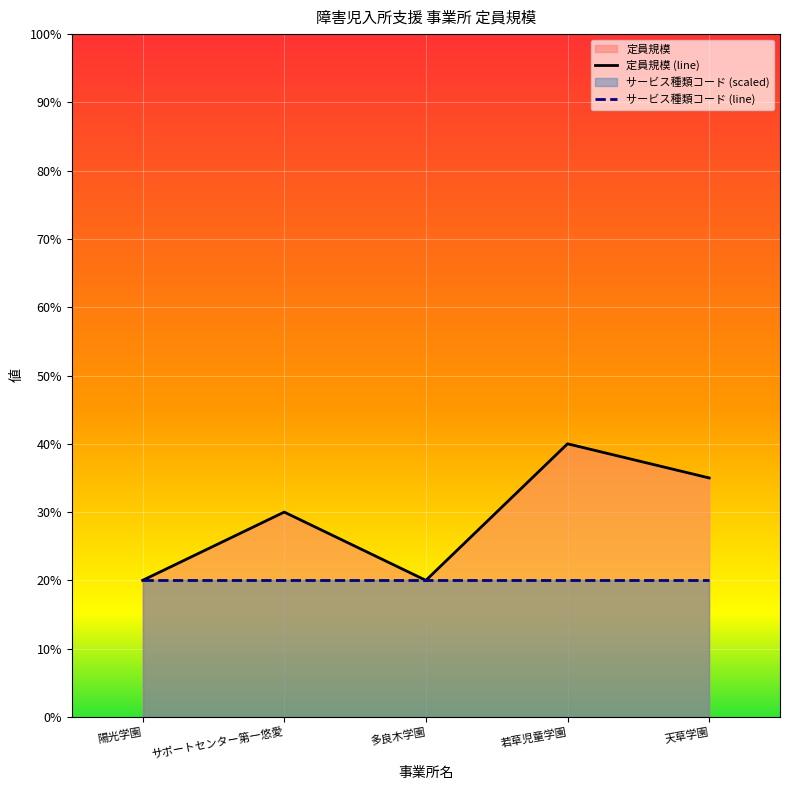

How many interior local peaks does the 定員規模 (line) series have?

2